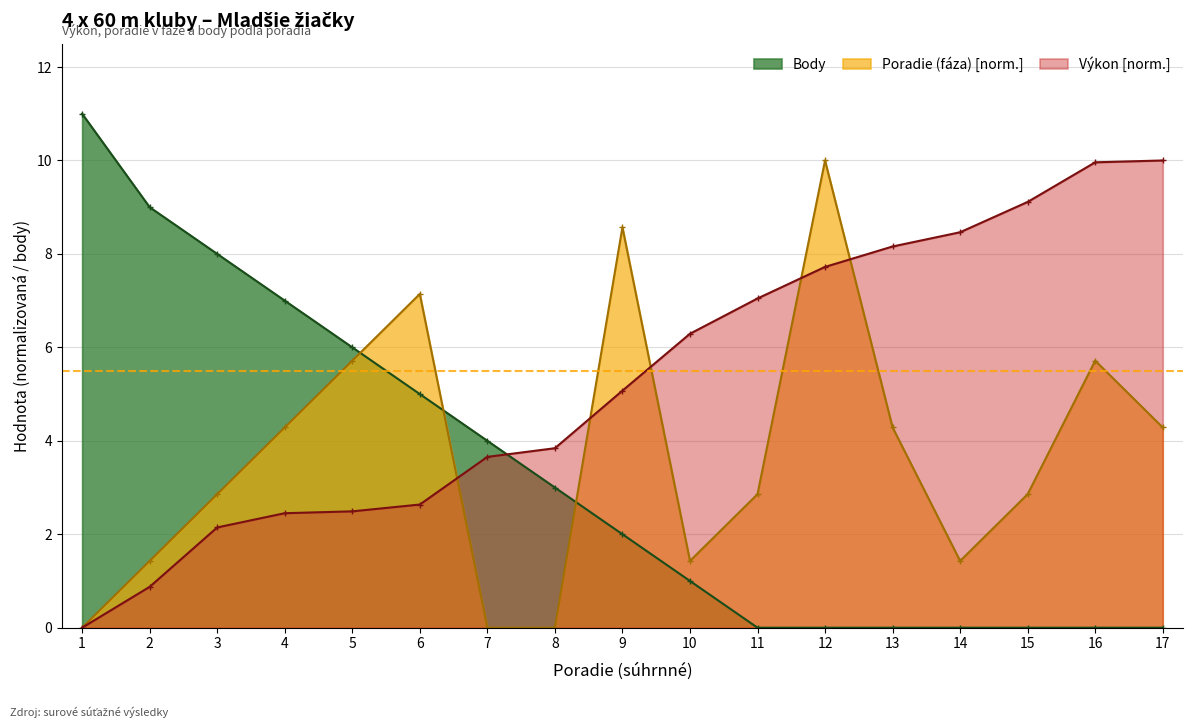

Where is the first local minimum for Poradie (fáza)?

10